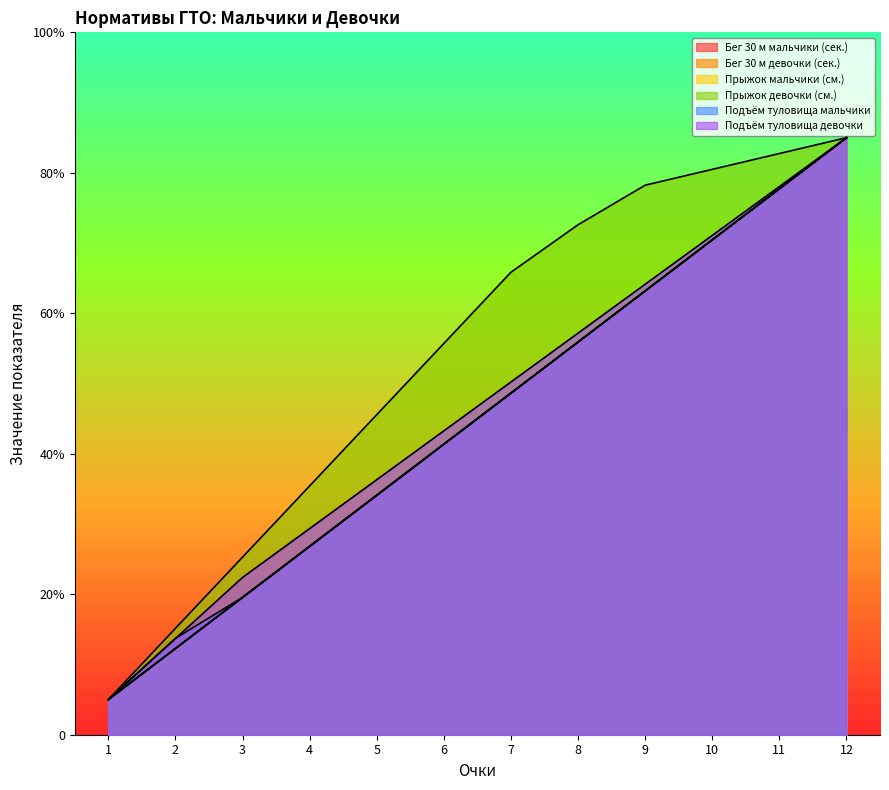

At which label does Подъём туловища мальчики first exceed 97?

7